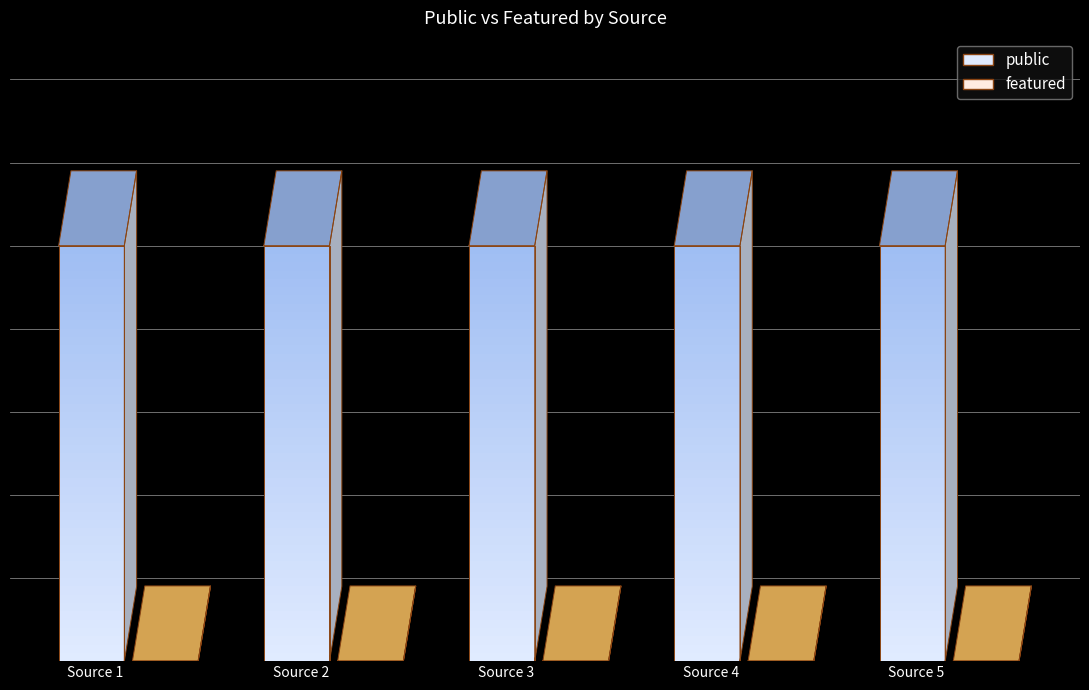

True or false: public and featured cross at least once.

False